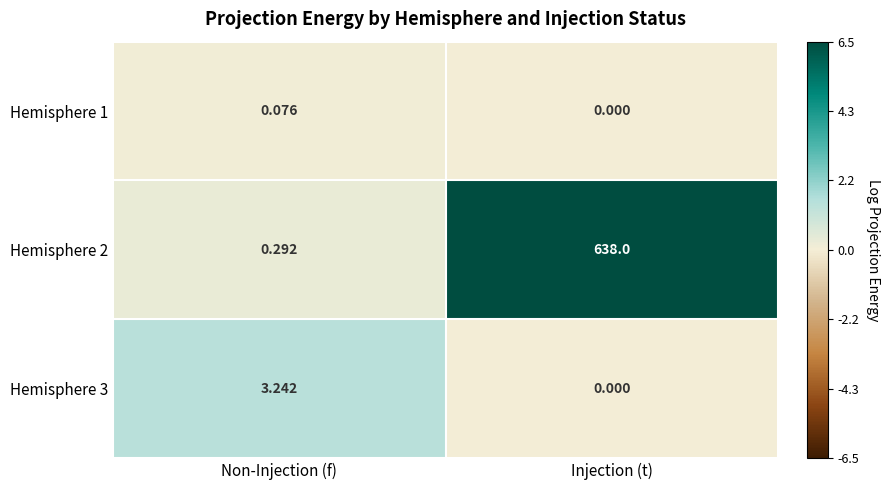

At which label does Hemisphere 3 first exceed 3?

Non-Injection (f)